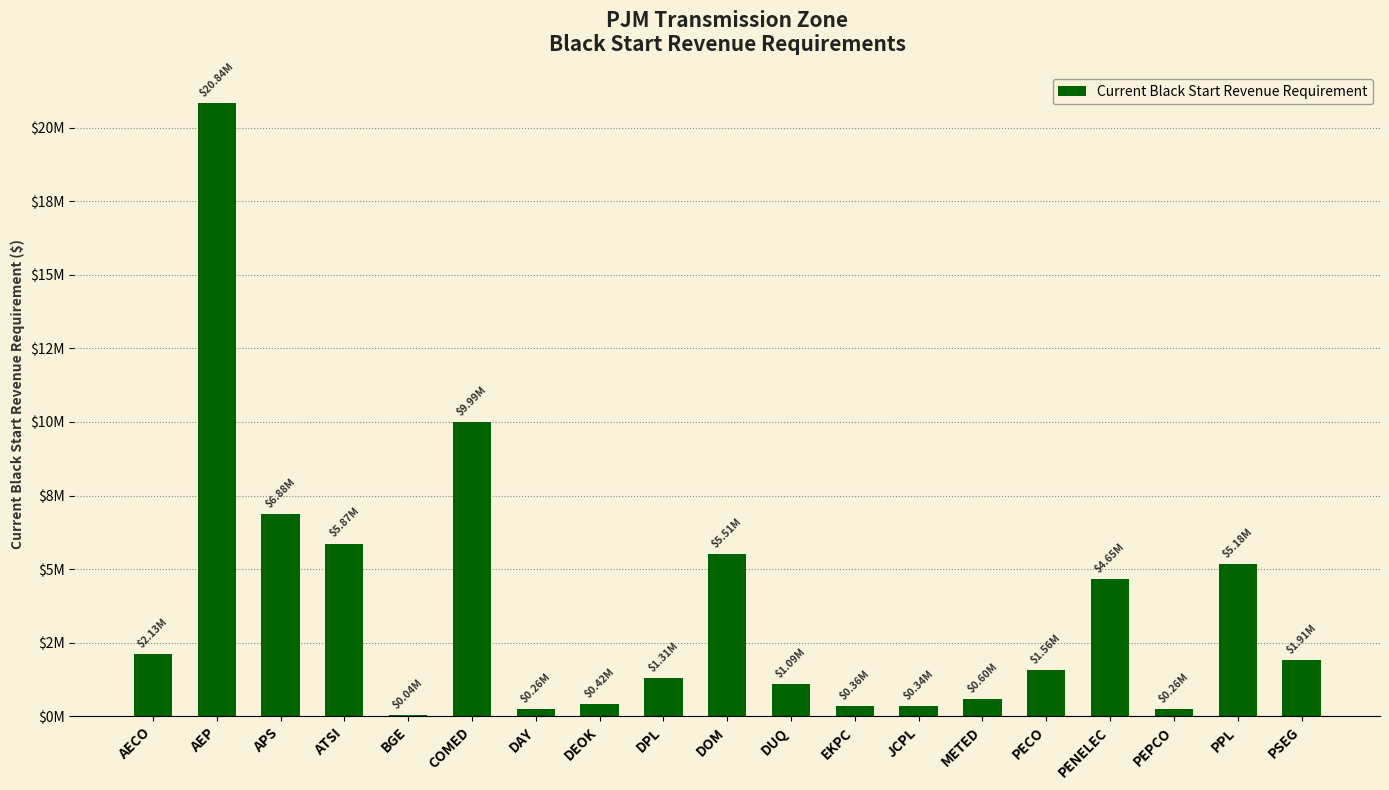

Are the bars horizontal?

No